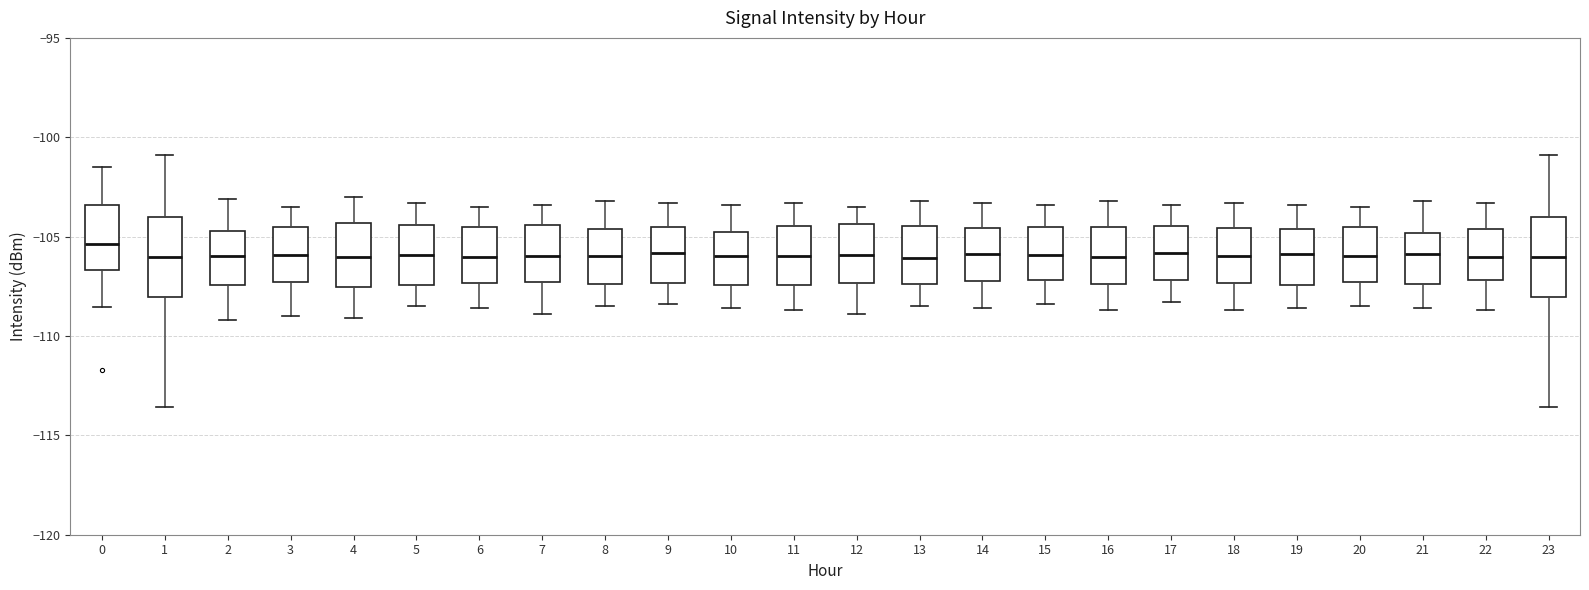

Where does the median line of the box at x = 13 sit on the y-axis? The values are not printed on the chart, so give them approximately, as read against the axis.

-106.0